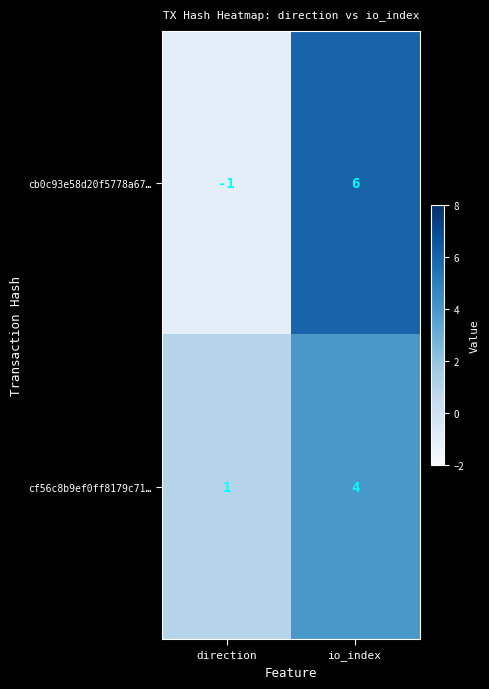

What is the difference between the cb0c93e58d20f5778a67… values at io_index and direction?

7